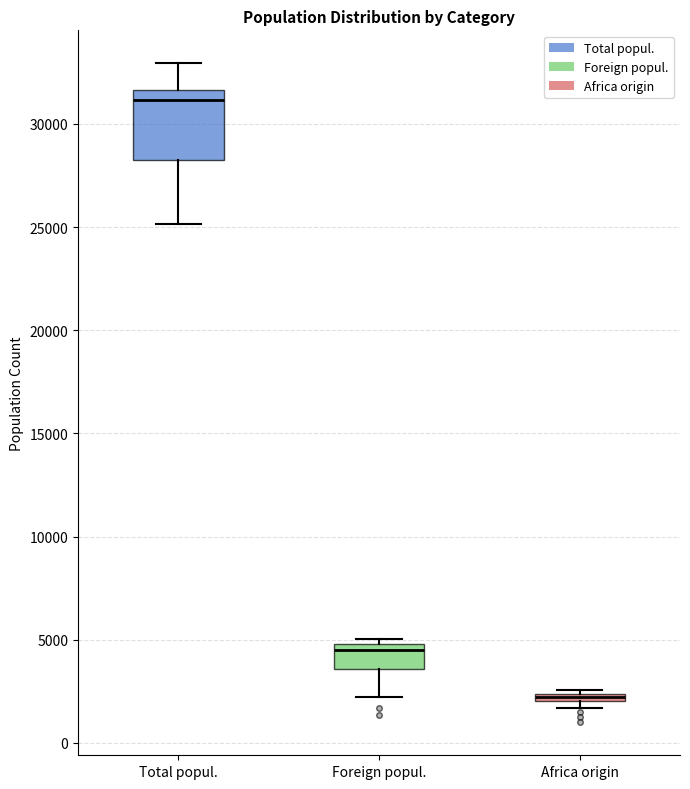

Where is the lower edge of the box for Africa origin on the y-axis? The values are not printed on the chart, so give them approximately, as read against the axis.

2000